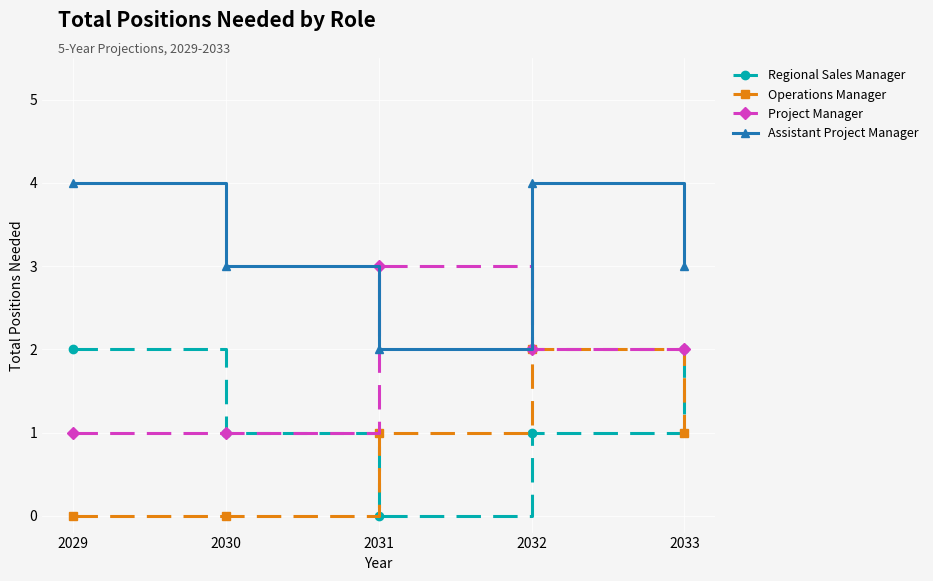

Does the chart have visible grid lines?

Yes